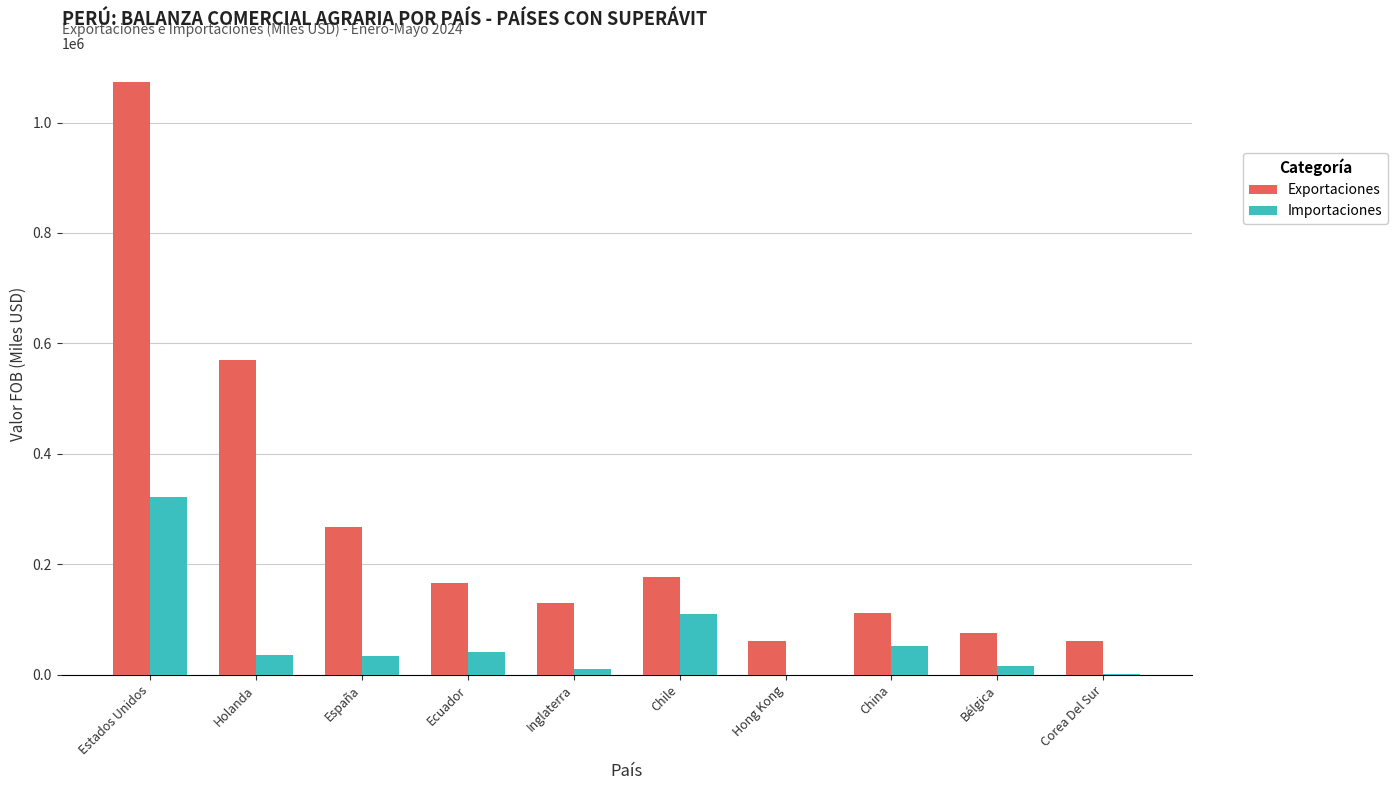

What are all the series names shown in the legend?

Exportaciones, Importaciones